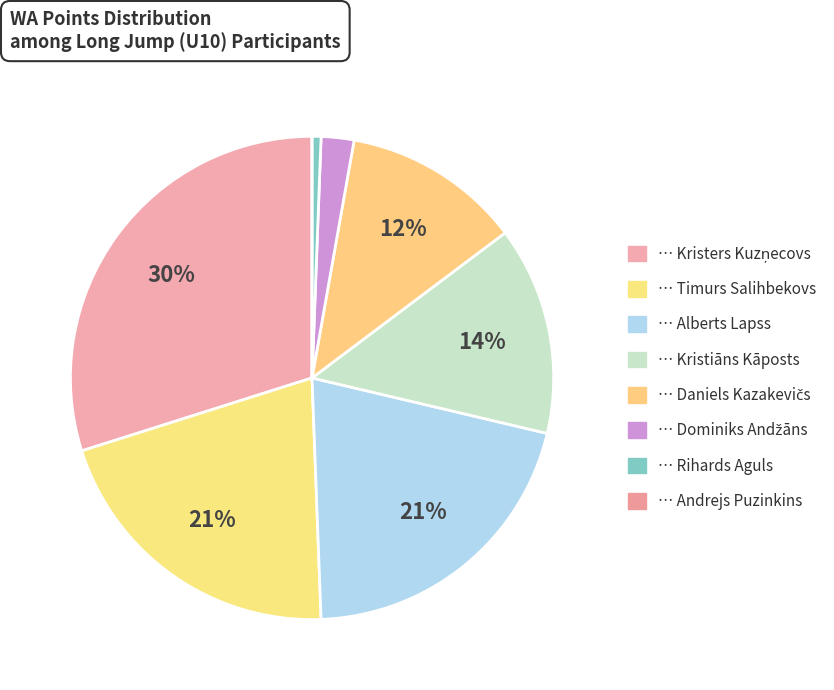

Does any single category account for the majority?

No